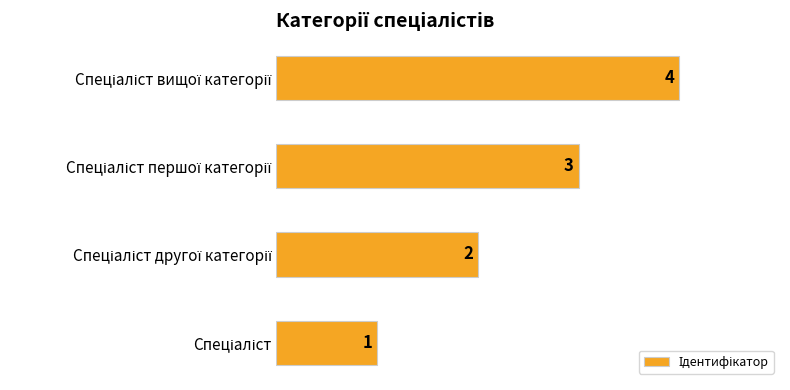

What is the sum of all values?

10